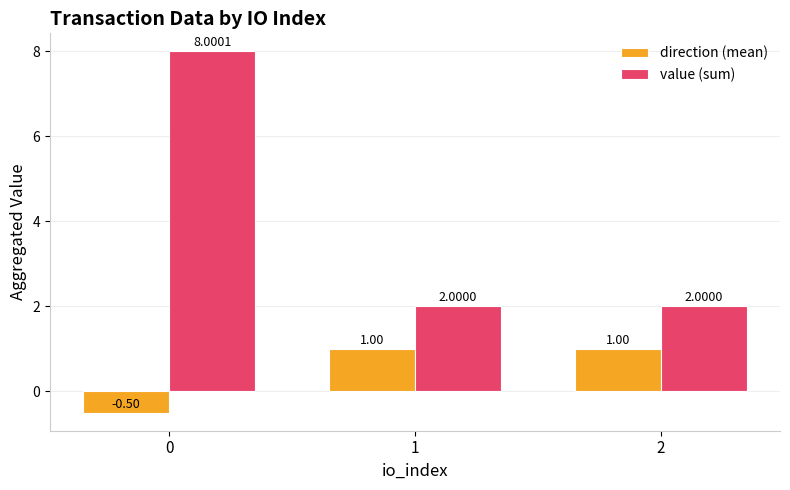

How many bars are there in each group?

2